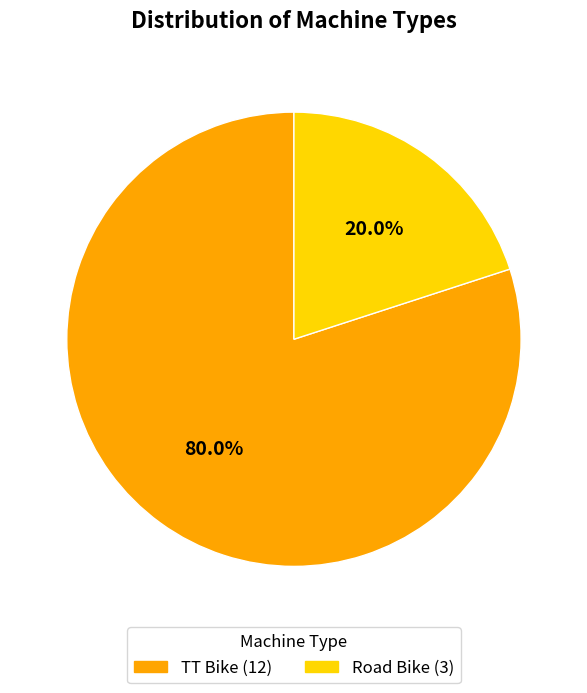

Count the number of slices in the pie.

2